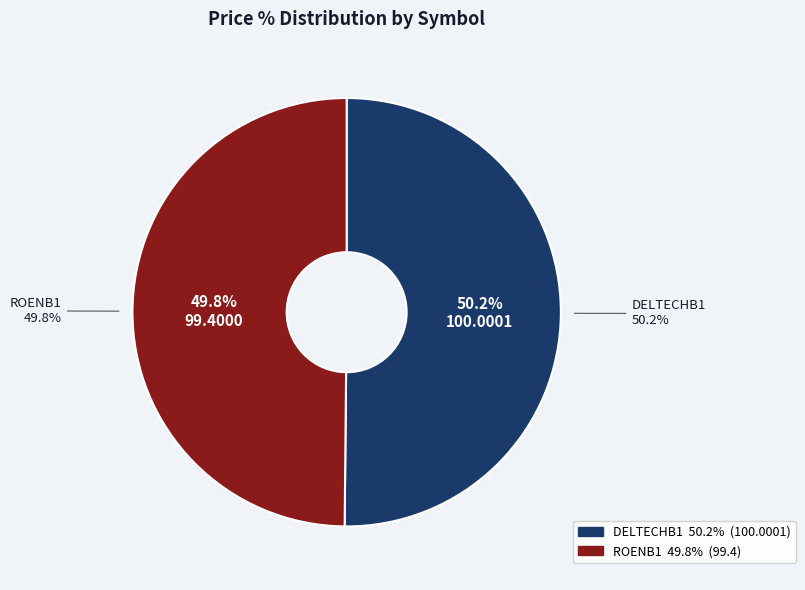

What is the largest slice in the pie chart?

DELTECHB1